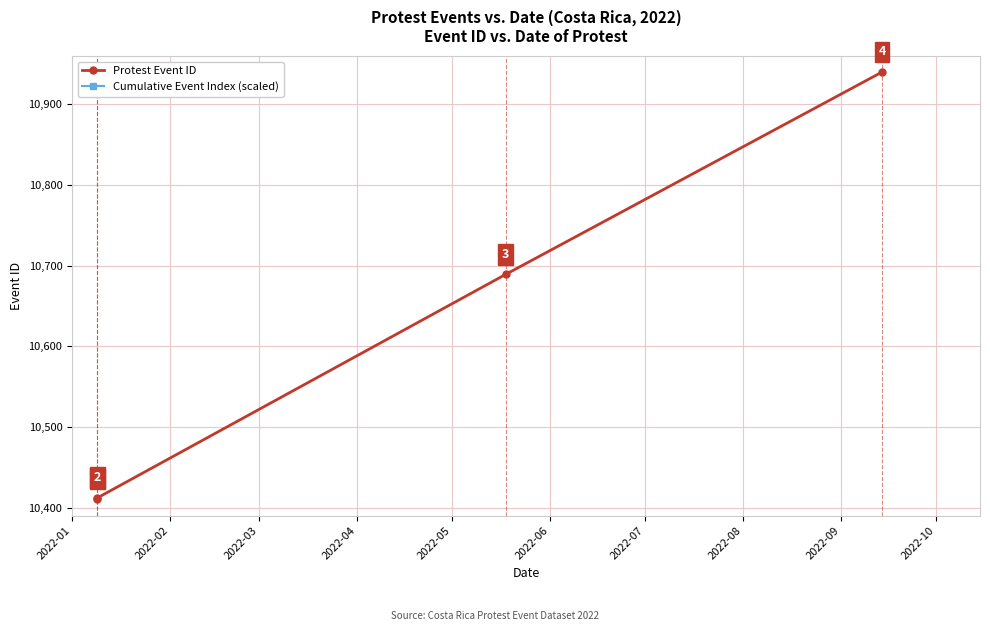

What are all the series names shown in the legend?

Protest Event ID, Cumulative Event Index (scaled)